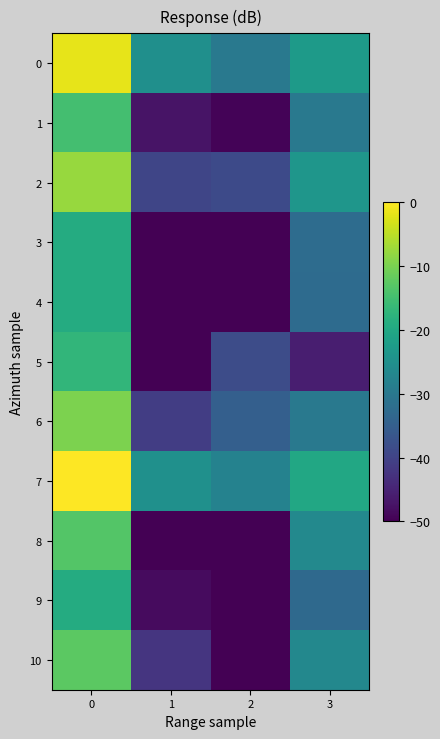

Count the number of categories in the chart.

4